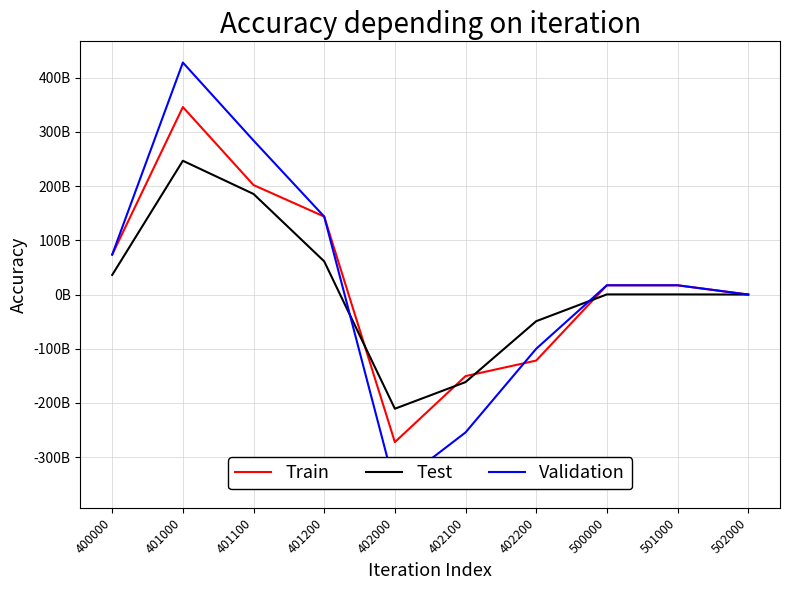

Reading left to right, transcribe all the data shown in this chart.

Train: 400000=73678465100.0	401000=345925613800.0	401100=202019348700.0	401200=143906265100.0	402000=-272247148700.0	402100=-150480113600.0	402200=-121767035100.0	500000=17100000000.0	501000=17100000000.0	502000=0.0
Test: 400000=36165243964.8	401000=246836727347.3	401100=185568648913.0	401200=61268078434.3	402000=-210671483382.5	402100=-161522829163.6	402200=-49148654218.9	500000=265533266.2	501000=265533266.2	502000=0.0
Validation: 400000=73678465100.0	401000=428061253800.0	401100=284154988700.0	401200=143906265100.0	402000=-354382788700.0	402100=-254378553600.0	402200=-100004235100.0	500000=17100000000.0	501000=17100000000.0	502000=0.0